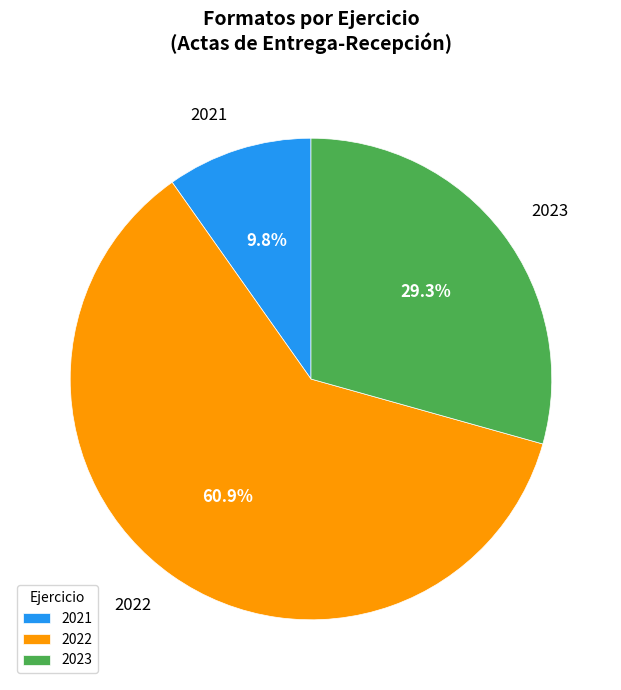

Is the sum of 2023 and 2021 greater than half?

No